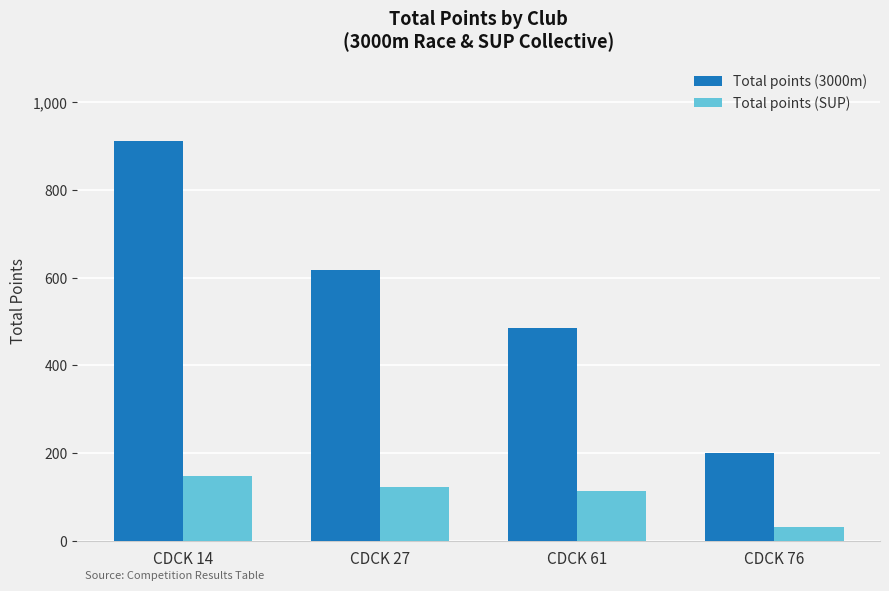

How many bars are there in total?

8